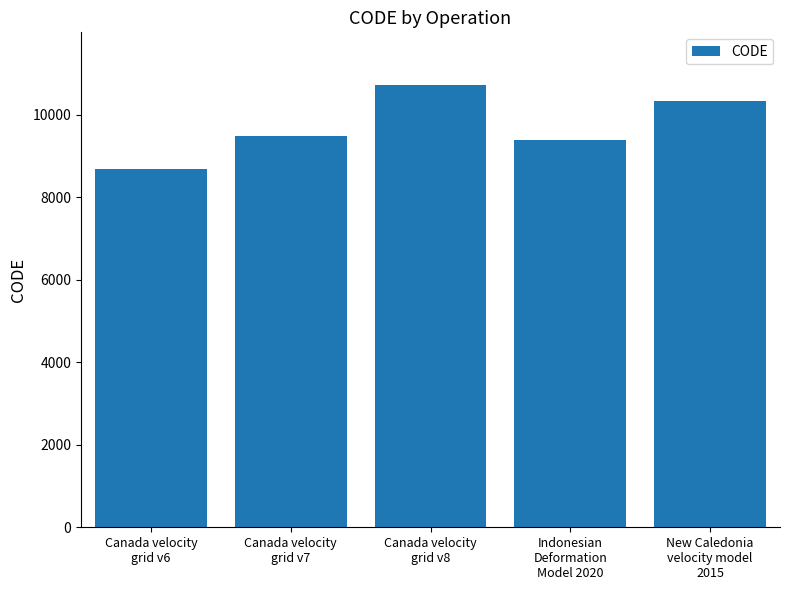

Reading left to right, extract all data points from this chart.

8676	9483	10707	9375	10323